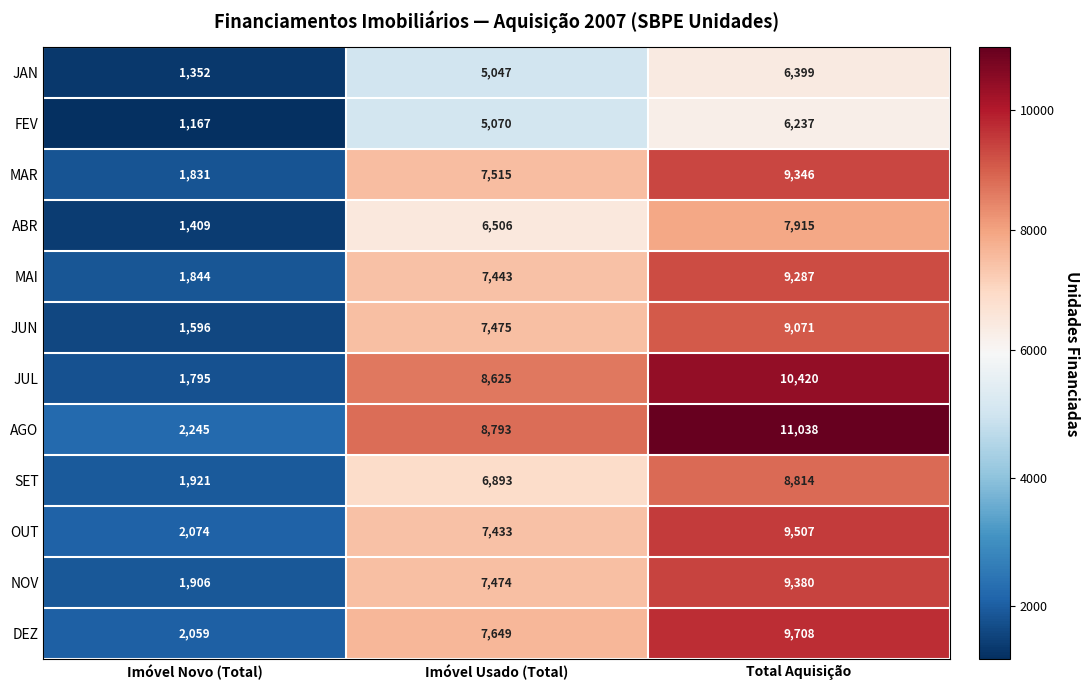

The value of OUT at Total Aquisição is 9507. True or false?

True